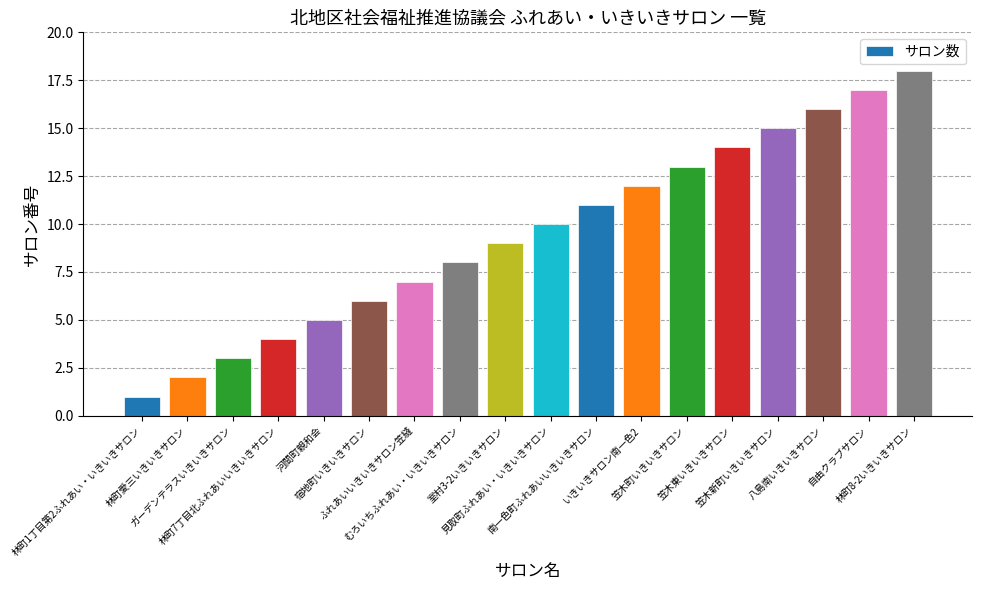

The value at 林町1丁目第2ふれあい・いきいきサロン is 2. True or false?

False